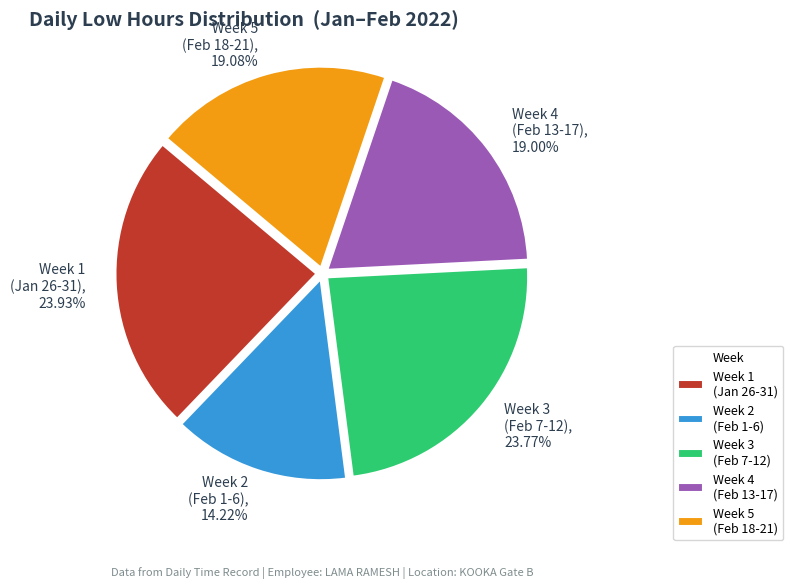

How many segments does this pie chart have?

5